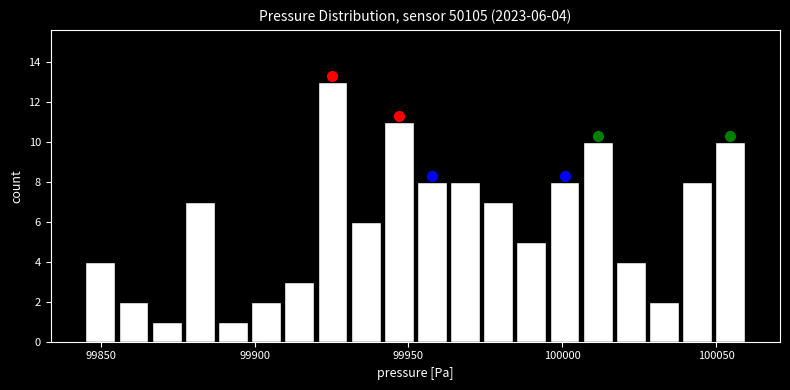

Around what value on the x-axis is the tallest bar? Give the approximate position of its centre, as read against the axis.

99925